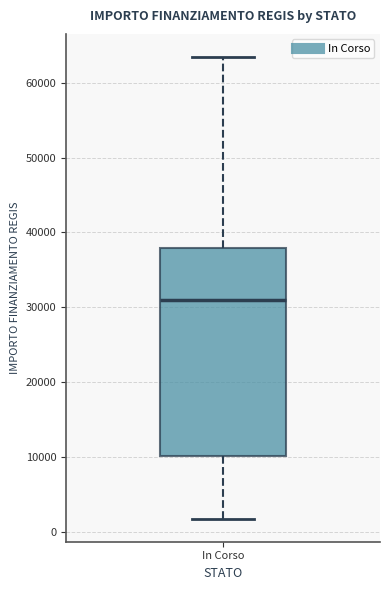

Transcribe this box plot: give where the median line is, the range the box spans, and where the two whiskers end, as read against the y-axis. The values are not printed on the chart, so give them approximately, as read against the axis.

median 31000, box 10000 to 38000, whiskers 2000 to 63000